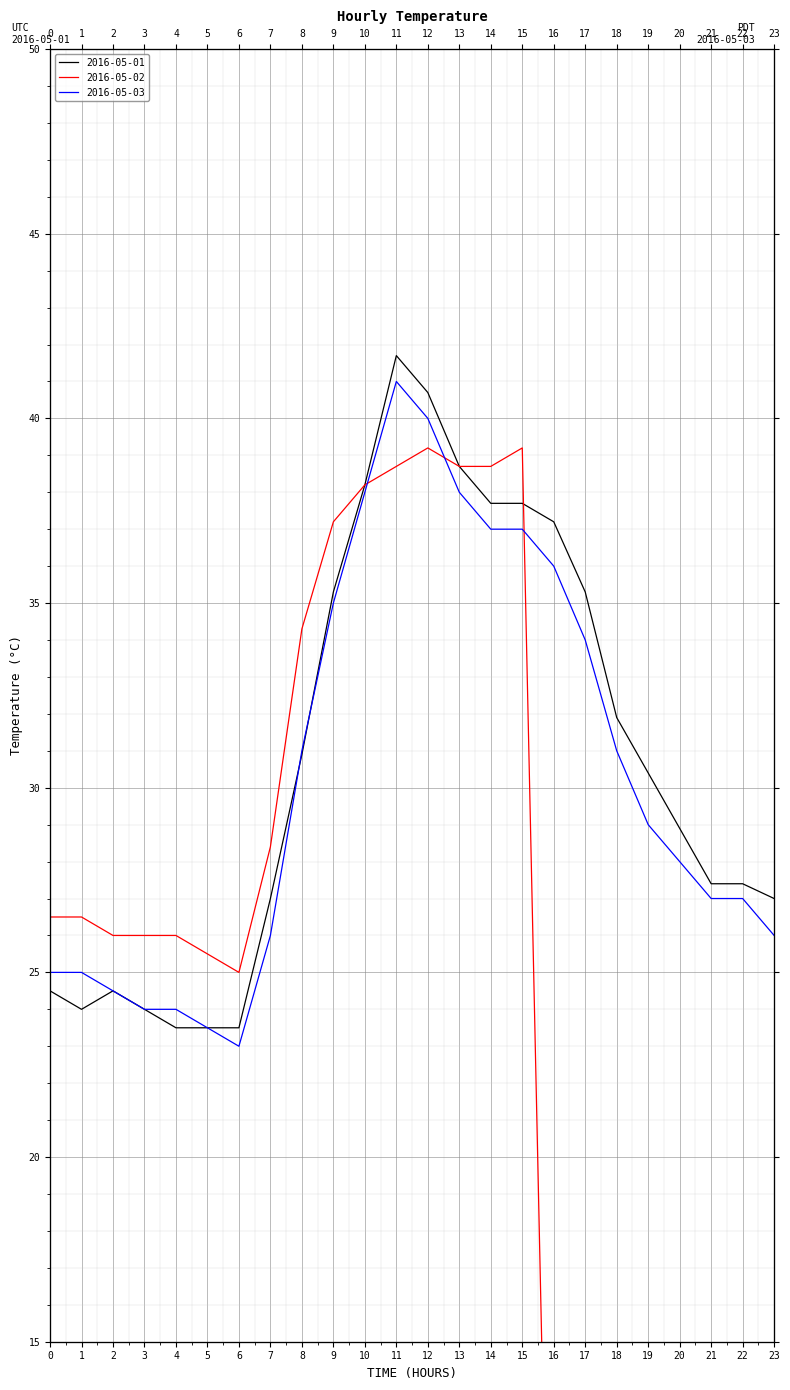

What is the label of the 20th point from the right?

04:00